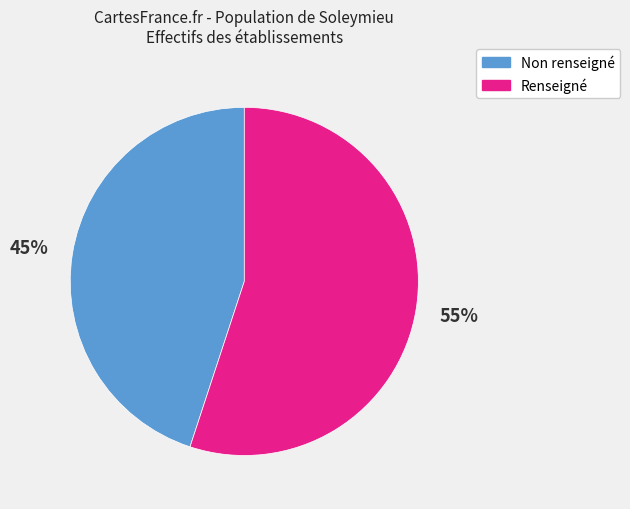

Combined, do Renseigné and Non renseigné account for over 50%?

Yes